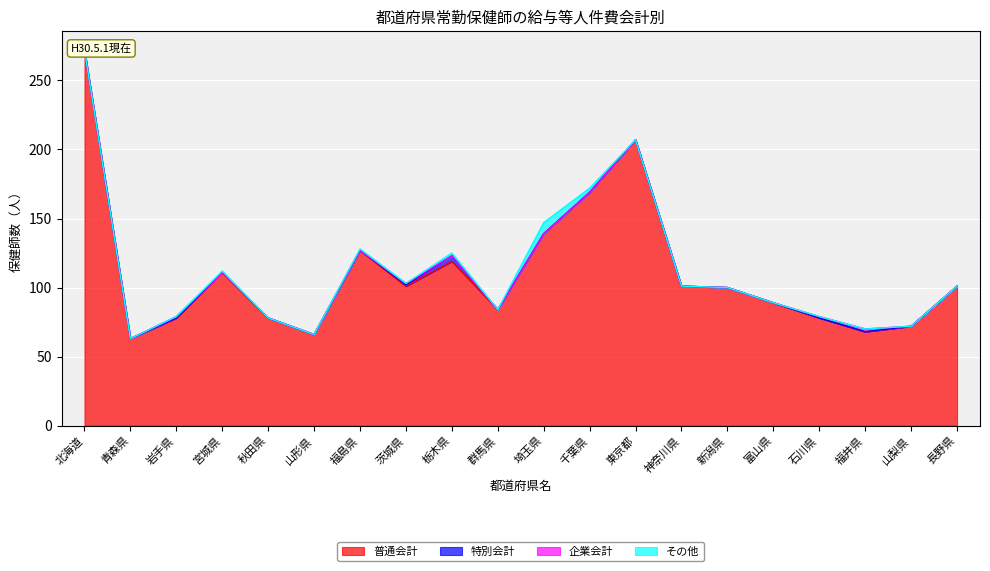

True or false: その他 and 企業会計 intersect in this chart.

True